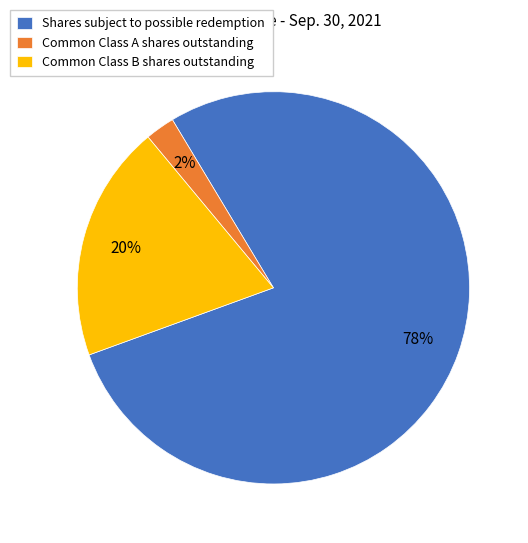

Is there a majority slice in this chart?

Yes